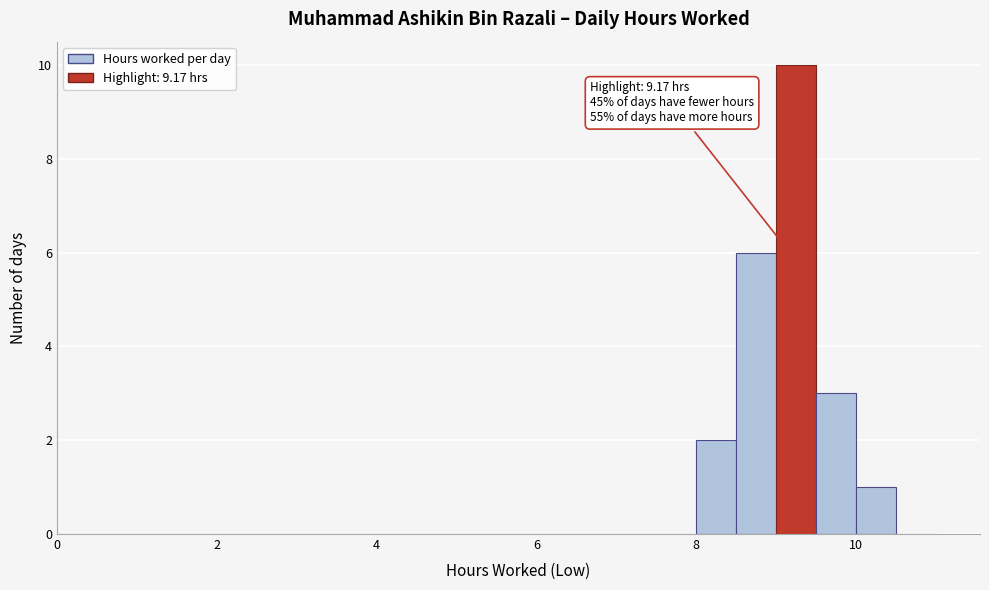

Read against the x-axis, roughly where is the centre of the tallest bar?

9.2